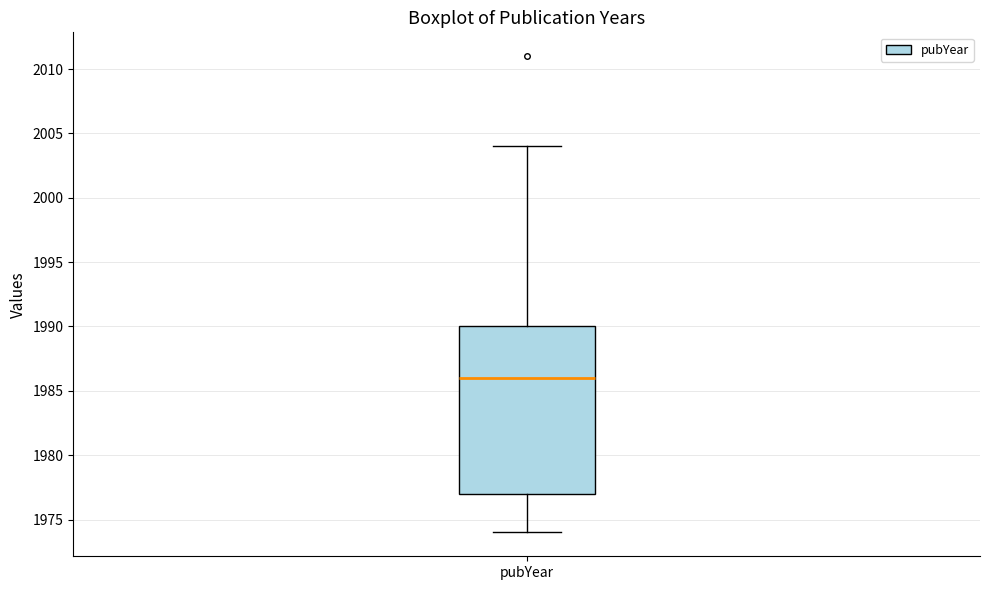

Transcribe this box plot: give where the median line is, the range the box spans, and where the two whiskers end, as read against the y-axis. The values are not printed on the chart, so give them approximately, as read against the axis.

median 1986, box 1977 to 1990, whiskers 1974 to 2004